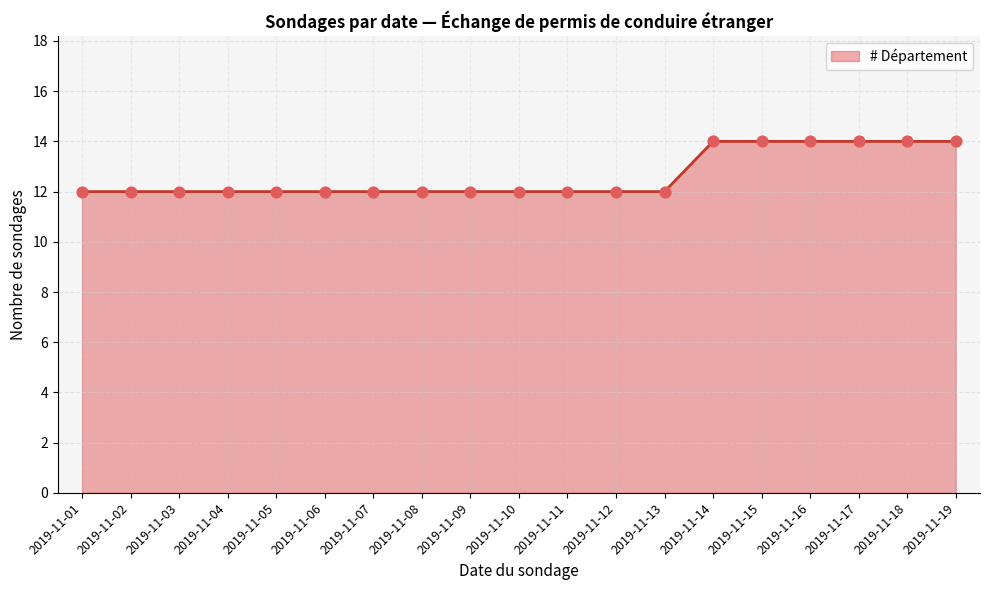

Which has a higher value, 2019-11-04 or 2019-11-18?

2019-11-18